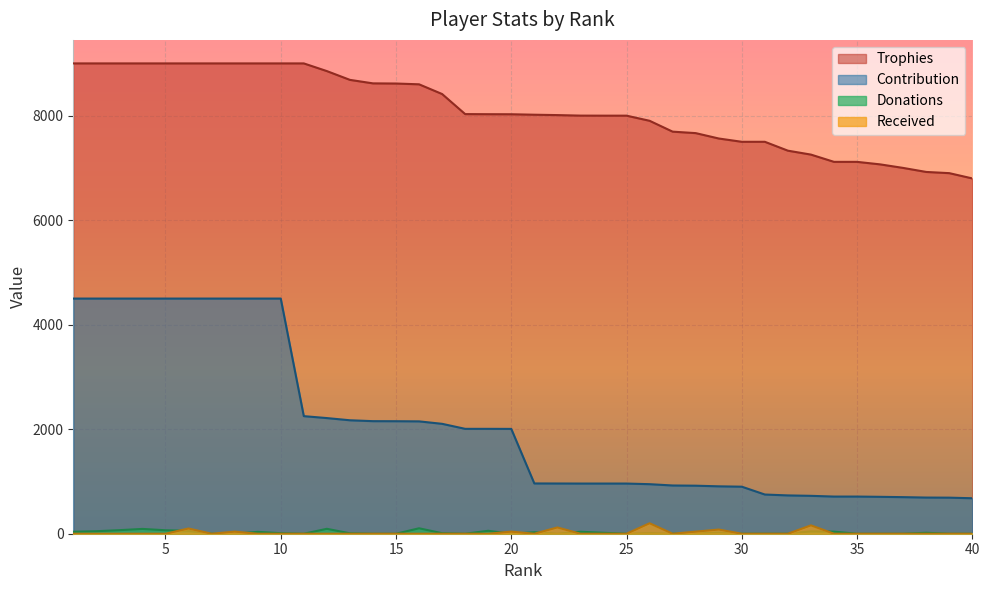

Rank the series at 11 from lowest to highest value.

Donations, Received, Contribution, Trophies